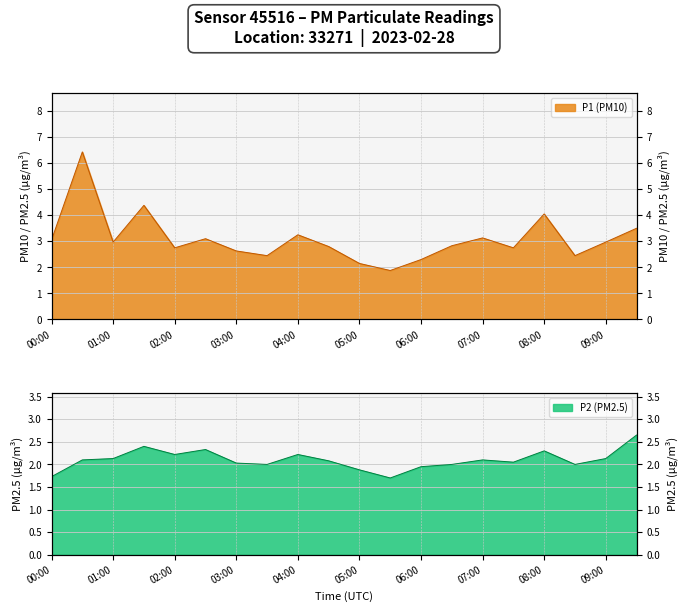

What is the sum of the P1 values at 06:00 and 03:00?

4.9